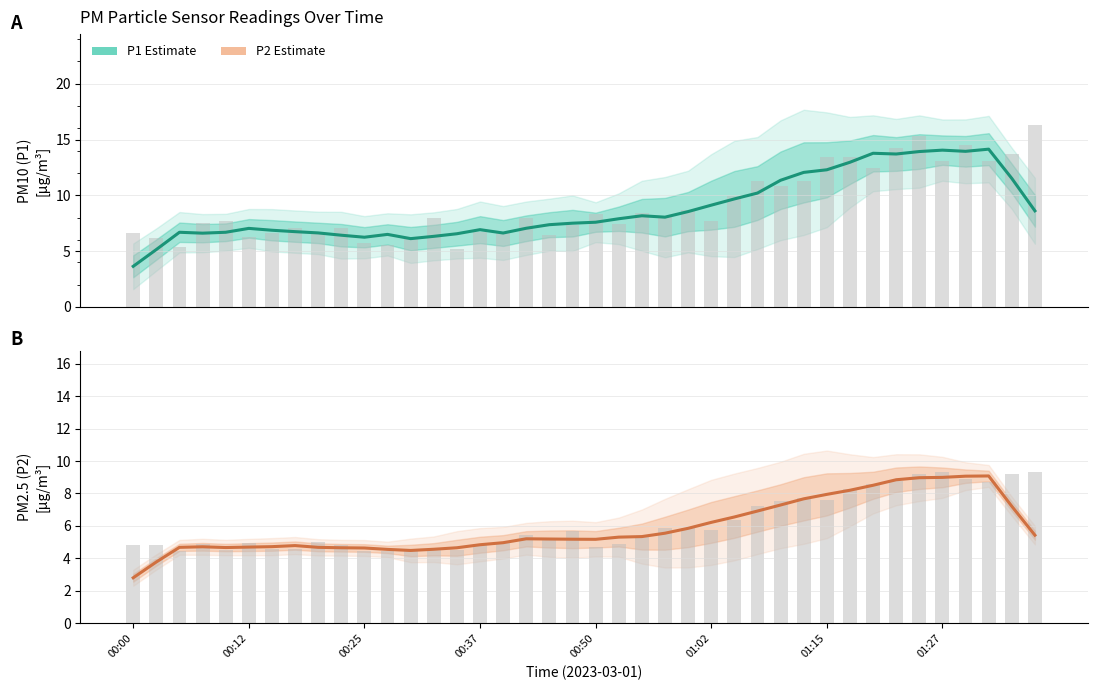

What is the sum of all P2 raw values?

245.2